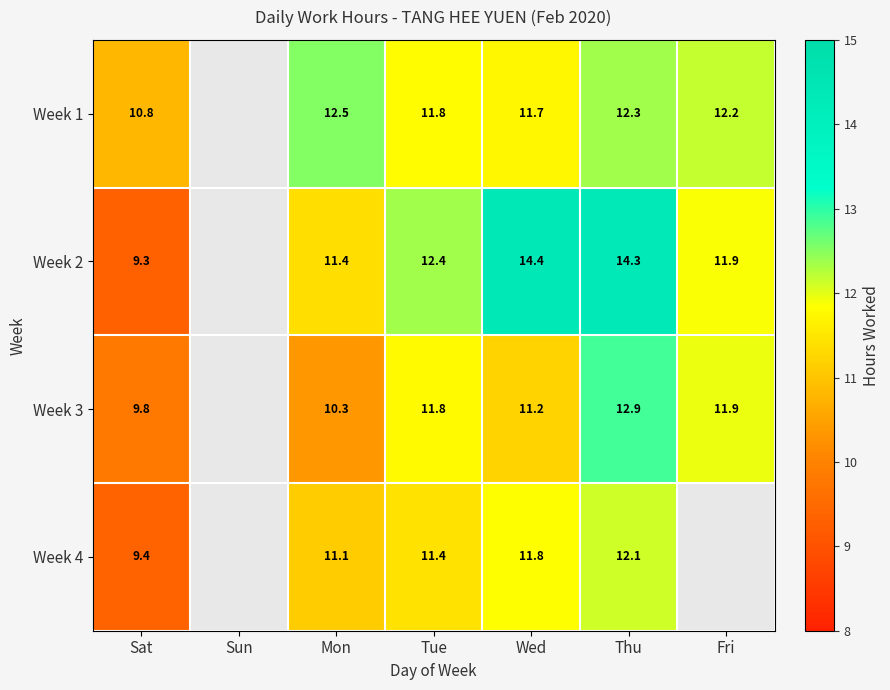

At how many categories does at least one series exceed 11?

5